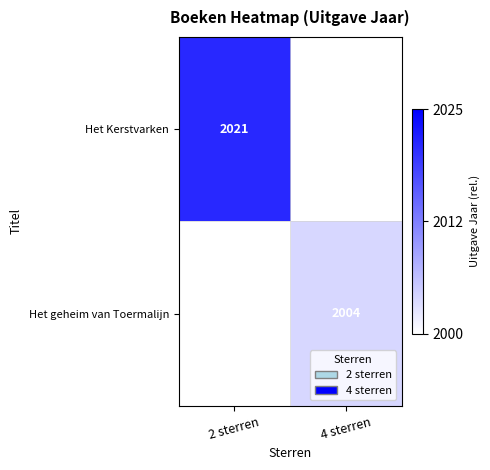

Is it true that Het geheim van Toermalijn equals 1100 at 4 sterren?

False